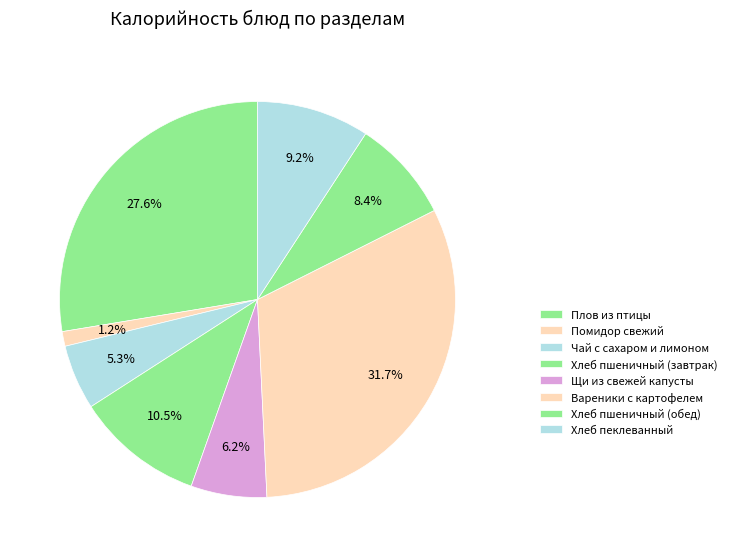

To the nearest percent, what is the combined percentage of Помидор свежий and Хлеб пеклеванный?

10%